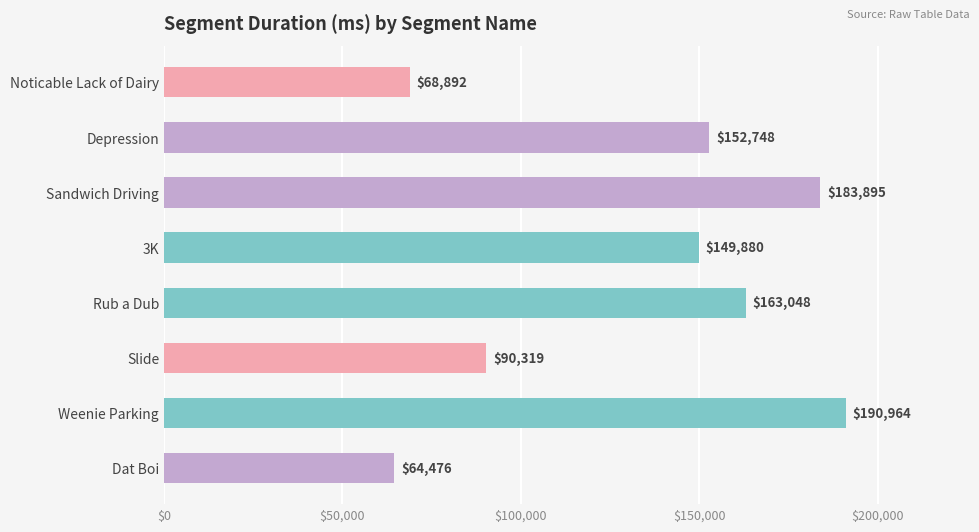

What is the change in value from 3K to Weenie Parking?

+41084